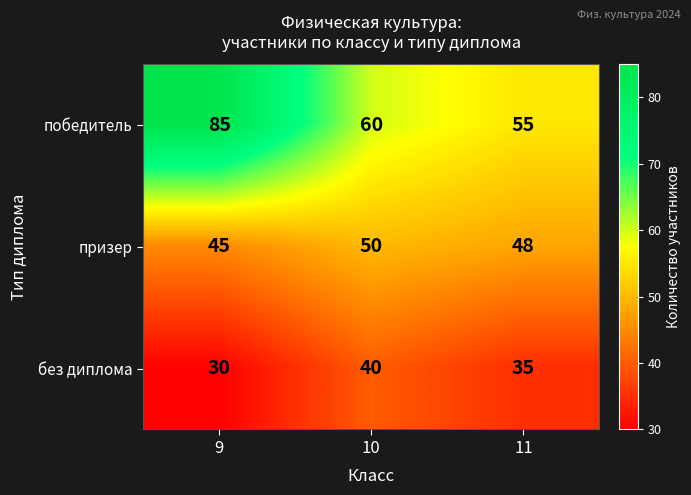

Reading right to left, list all the values displayed in this chart.

победитель: 11=55	10=60	9=85
призер: 11=48	10=50	9=45
без диплома: 11=35	10=40	9=30